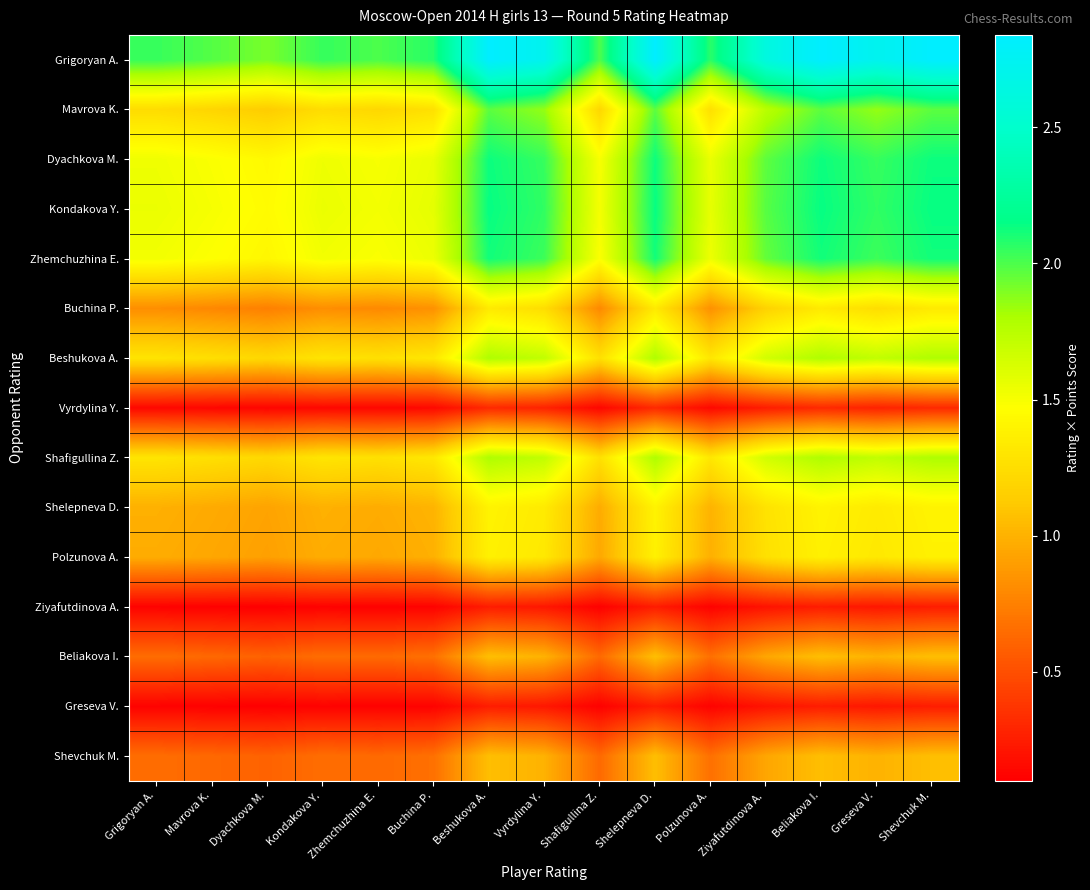

Reading left to right, extract all data points from this chart.

Grigoryan A.: Grigoryan A.=2.0	Mavrova K.=2.0	Dyachkova M.=1.9	Kondakova Y.=2.0	Zhemchuzhina E.=2.0	Buchina P.=2.1	Beshukova A.=2.8	Vyrdylina Y.=2.7	Shafigullina Z.=2.0	Shelepneva D.=2.8	Polzunova A.=2.1	Ziyafutdinova A.=2.6	Beliakova I.=2.8	Greseva V.=2.7	Shevchuk M.=2.8
Mavrova K.: Grigoryan A.=1.2	Mavrova K.=1.2	Dyachkova M.=1.1	Kondakova Y.=1.2	Zhemchuzhina E.=1.2	Buchina P.=1.3	Beshukova A.=2.0	Vyrdylina Y.=1.9	Shafigullina Z.=1.2	Shelepneva D.=2.0	Polzunova A.=1.3	Ziyafutdinova A.=1.8	Beliakova I.=2.0	Greseva V.=1.9	Shevchuk M.=2.0
Dyachkova M.: Grigoryan A.=1.5	Mavrova K.=1.5	Dyachkova M.=1.4	Kondakova Y.=1.5	Zhemchuzhina E.=1.5	Buchina P.=1.6	Beshukova A.=2.1	Vyrdylina Y.=2.0	Shafigullina Z.=1.5	Shelepneva D.=2.1	Polzunova A.=1.6	Ziyafutdinova A.=2.0	Beliakova I.=2.1	Greseva V.=2.0	Shevchuk M.=2.1
Kondakova Y.: Grigoryan A.=1.5	Mavrova K.=1.5	Dyachkova M.=1.4	Kondakova Y.=1.5	Zhemchuzhina E.=1.5	Buchina P.=1.6	Beshukova A.=2.1	Vyrdylina Y.=2.1	Shafigullina Z.=1.5	Shelepneva D.=2.1	Polzunova A.=1.6	Ziyafutdinova A.=2.0	Beliakova I.=2.1	Greseva V.=2.1	Shevchuk M.=2.1
Zhemchuzhina E.: Grigoryan A.=1.5	Mavrova K.=1.5	Dyachkova M.=1.4	Kondakova Y.=1.5	Zhemchuzhina E.=1.5	Buchina P.=1.5	Beshukova A.=2.1	Vyrdylina Y.=2.0	Shafigullina Z.=1.5	Shelepneva D.=2.1	Polzunova A.=1.5	Ziyafutdinova A.=2.0	Beliakova I.=2.1	Greseva V.=2.0	Shevchuk M.=2.1
Buchina P.: Grigoryan A.=0.8	Mavrova K.=0.8	Dyachkova M.=0.7	Kondakova Y.=0.8	Zhemchuzhina E.=0.8	Buchina P.=0.8	Beshukova A.=1.3	Vyrdylina Y.=1.2	Shafigullina Z.=0.8	Shelepneva D.=1.3	Polzunova A.=0.8	Ziyafutdinova A.=1.2	Beliakova I.=1.3	Greseva V.=1.2	Shevchuk M.=1.3
Beshukova A.: Grigoryan A.=1.3	Mavrova K.=1.3	Dyachkova M.=1.2	Kondakova Y.=1.3	Zhemchuzhina E.=1.3	Buchina P.=1.3	Beshukova A.=1.8	Vyrdylina Y.=1.7	Shafigullina Z.=1.3	Shelepneva D.=1.8	Polzunova A.=1.3	Ziyafutdinova A.=1.7	Beliakova I.=1.8	Greseva V.=1.7	Shevchuk M.=1.8
Vyrdylina Y.: Grigoryan A.=0.1	Mavrova K.=0.1	Dyachkova M.=0.1	Kondakova Y.=0.1	Zhemchuzhina E.=0.1	Buchina P.=0.1	Beshukova A.=0.3	Vyrdylina Y.=0.3	Shafigullina Z.=0.1	Shelepneva D.=0.3	Polzunova A.=0.1	Ziyafutdinova A.=0.2	Beliakova I.=0.3	Greseva V.=0.3	Shevchuk M.=0.3
Shafigullina Z.: Grigoryan A.=1.3	Mavrova K.=1.3	Dyachkova M.=1.2	Kondakova Y.=1.3	Zhemchuzhina E.=1.3	Buchina P.=1.3	Beshukova A.=1.8	Vyrdylina Y.=1.7	Shafigullina Z.=1.3	Shelepneva D.=1.8	Polzunova A.=1.3	Ziyafutdinova A.=1.7	Beliakova I.=1.8	Greseva V.=1.7	Shevchuk M.=1.8
Shelepneva D.: Grigoryan A.=1.0	Mavrova K.=1.0	Dyachkova M.=0.9	Kondakova Y.=1.0	Zhemchuzhina E.=1.0	Buchina P.=1.0	Beshukova A.=1.4	Vyrdylina Y.=1.3	Shafigullina Z.=1.0	Shelepneva D.=1.4	Polzunova A.=1.0	Ziyafutdinova A.=1.3	Beliakova I.=1.4	Greseva V.=1.3	Shevchuk M.=1.4
Polzunova A.: Grigoryan A.=1.0	Mavrova K.=0.9	Dyachkova M.=0.9	Kondakova Y.=1.0	Zhemchuzhina E.=1.0	Buchina P.=1.0	Beshukova A.=1.4	Vyrdylina Y.=1.3	Shafigullina Z.=1.0	Shelepneva D.=1.4	Polzunova A.=1.0	Ziyafutdinova A.=1.3	Beliakova I.=1.4	Greseva V.=1.3	Shevchuk M.=1.4
Ziyafutdinova A.: Grigoryan A.=0.1	Mavrova K.=0.1	Dyachkova M.=0.1	Kondakova Y.=0.1	Zhemchuzhina E.=0.1	Buchina P.=0.1	Beshukova A.=0.2	Vyrdylina Y.=0.2	Shafigullina Z.=0.1	Shelepneva D.=0.2	Polzunova A.=0.1	Ziyafutdinova A.=0.2	Beliakova I.=0.2	Greseva V.=0.2	Shevchuk M.=0.2
Beliakova I.: Grigoryan A.=0.7	Mavrova K.=0.6	Dyachkova M.=0.6	Kondakova Y.=0.7	Zhemchuzhina E.=0.6	Buchina P.=0.7	Beshukova A.=1.1	Vyrdylina Y.=1.0	Shafigullina Z.=0.6	Shelepneva D.=1.1	Polzunova A.=0.7	Ziyafutdinova A.=0.9	Beliakova I.=1.1	Greseva V.=1.0	Shevchuk M.=1.1
Greseva V.: Grigoryan A.=0.1	Mavrova K.=0.1	Dyachkova M.=0.1	Kondakova Y.=0.1	Zhemchuzhina E.=0.1	Buchina P.=0.1	Beshukova A.=0.2	Vyrdylina Y.=0.2	Shafigullina Z.=0.1	Shelepneva D.=0.2	Polzunova A.=0.1	Ziyafutdinova A.=0.2	Beliakova I.=0.2	Greseva V.=0.2	Shevchuk M.=0.2
Shevchuk M.: Grigoryan A.=0.7	Mavrova K.=0.6	Dyachkova M.=0.6	Kondakova Y.=0.7	Zhemchuzhina E.=0.6	Buchina P.=0.7	Beshukova A.=1.1	Vyrdylina Y.=1.0	Shafigullina Z.=0.6	Shelepneva D.=1.1	Polzunova A.=0.7	Ziyafutdinova A.=0.9	Beliakova I.=1.1	Greseva V.=1.0	Shevchuk M.=1.1